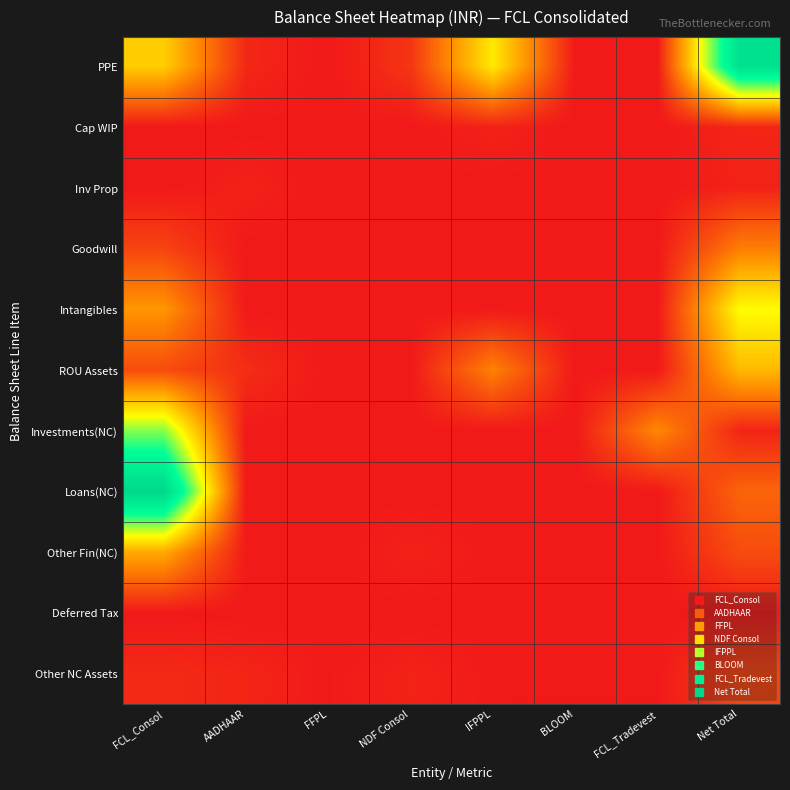

Between NDF Consol and Net Total, which series saw the biggest shift?

PPE